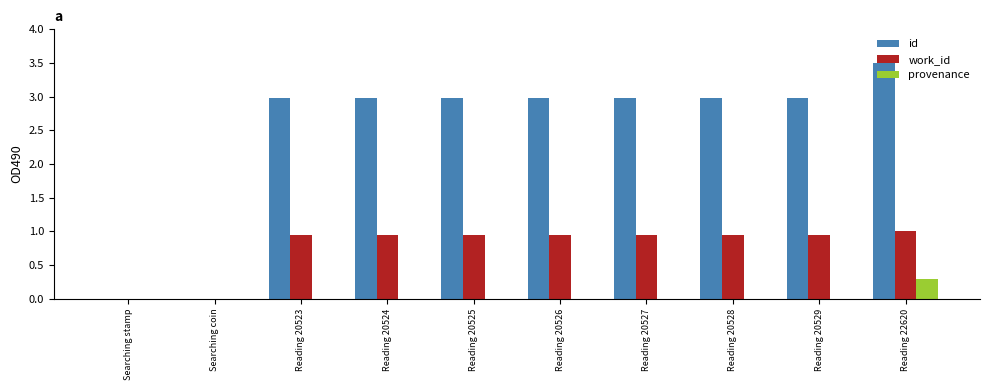

Which category has the highest value across all series?

Reading 22620